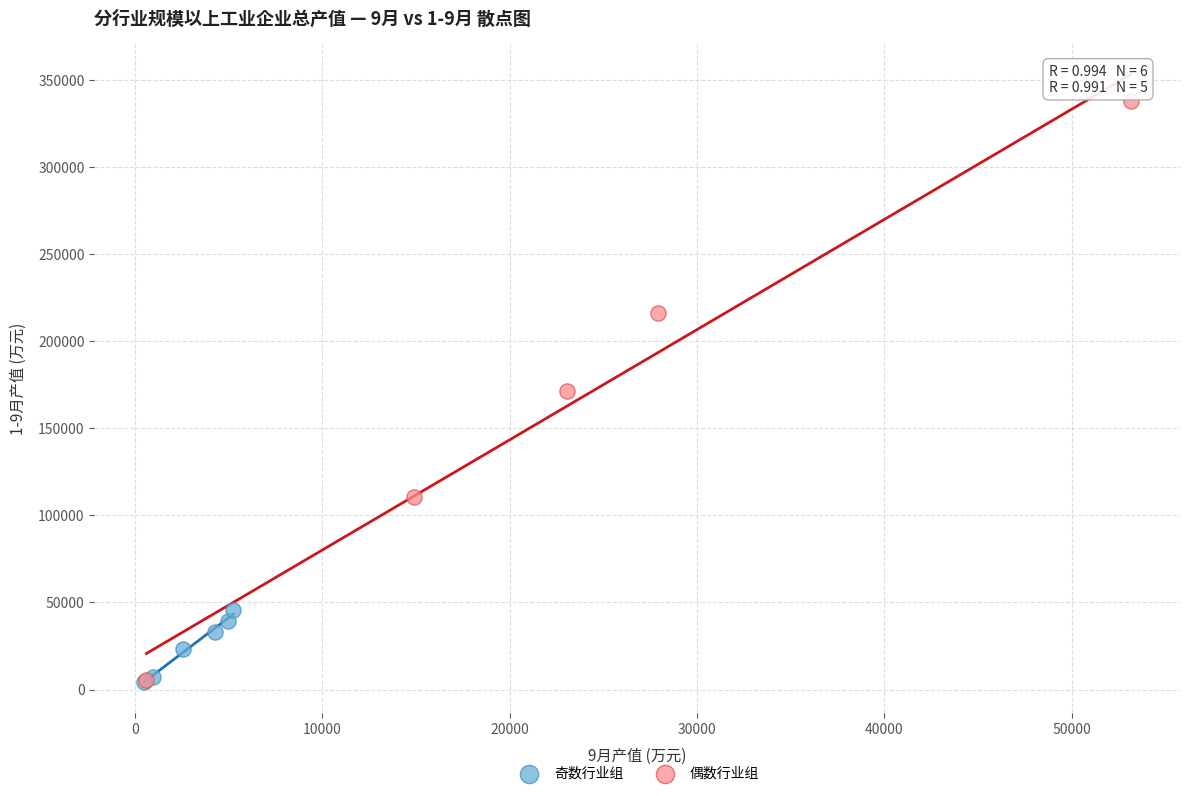

Which series reaches the maximum Y coordinate?

偶数行业组